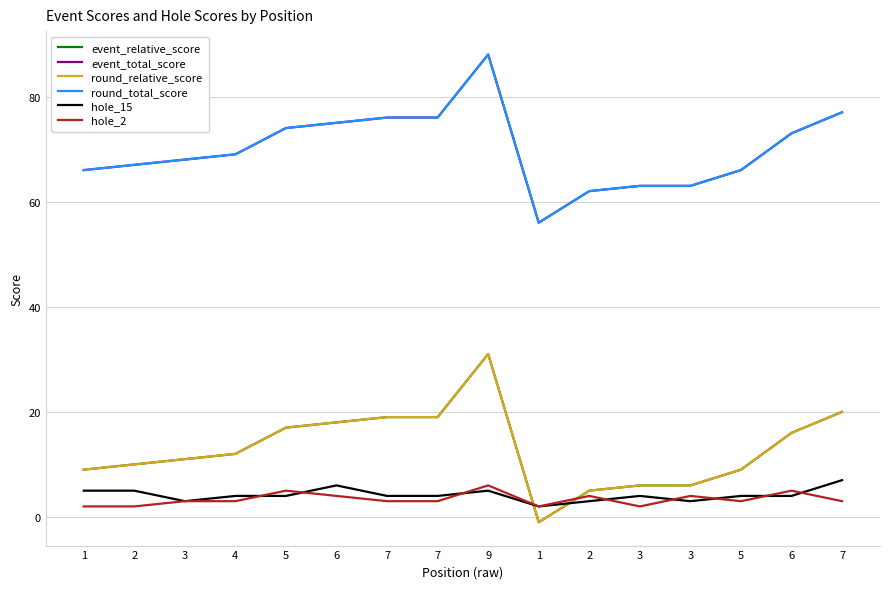

True or false: event_relative_score and round_relative_score cross at least once.

False